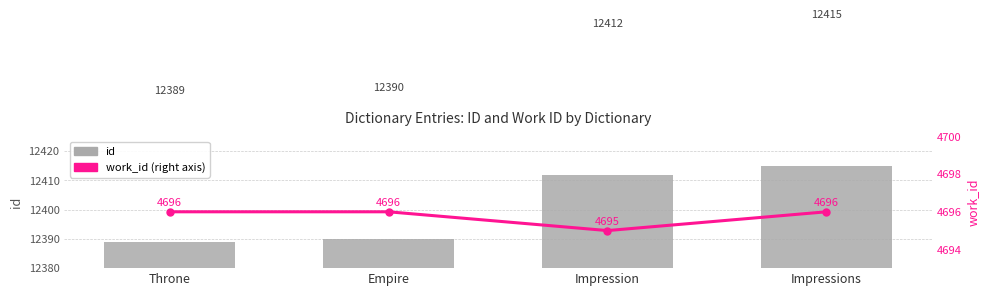

Rank the series by their average value, from highest to lowest.

id, work_id